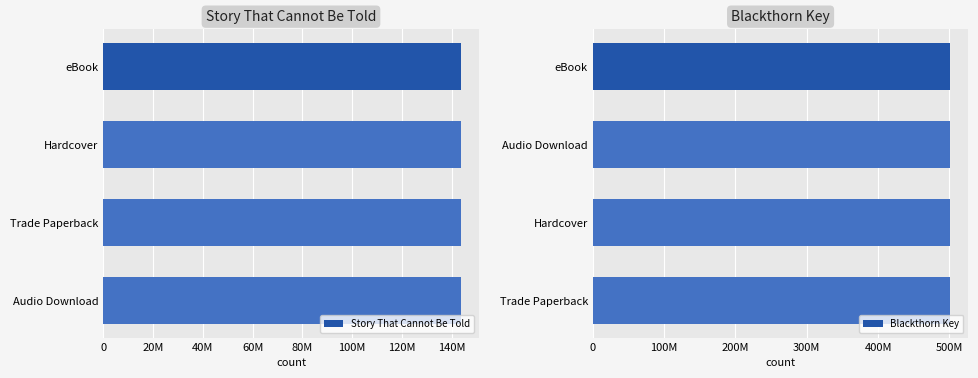

Between 0 and 3, which series saw the biggest shift?

Story That Cannot Be Told